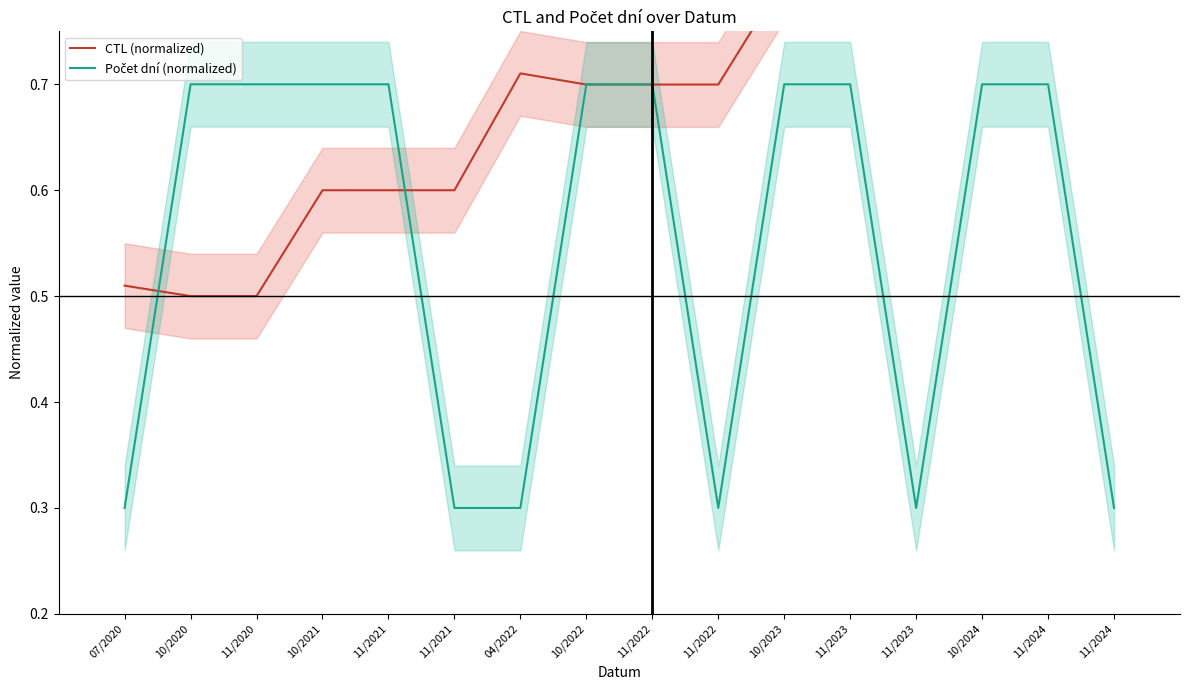

How many interior local valleys does the CTL (normalized) series have?

2